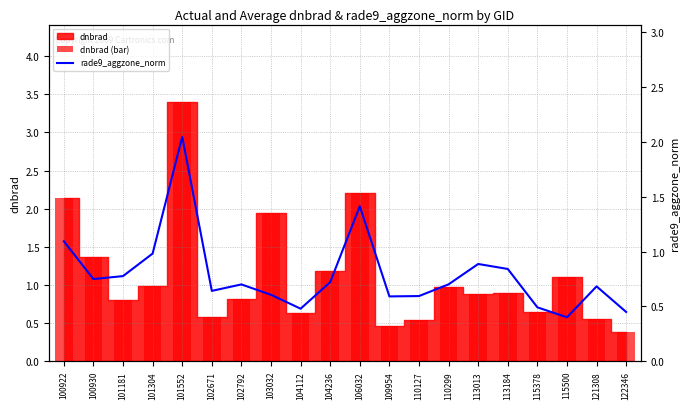

What is the smallest value displayed?

0.4